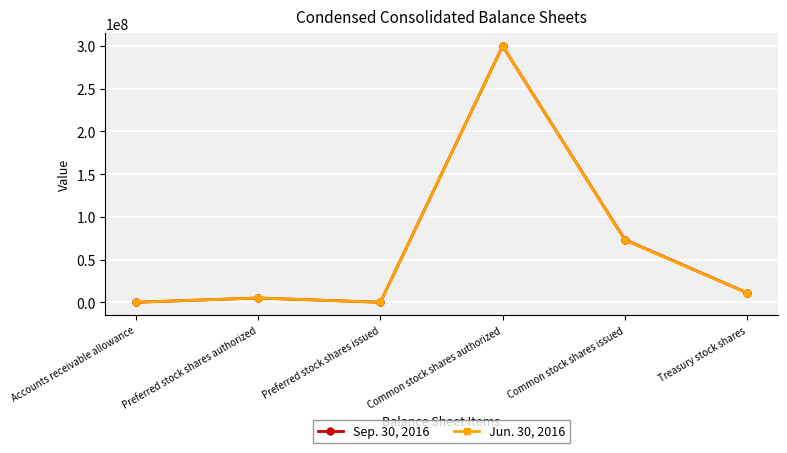

True or false: Jun. 30, 2016 has more than 1 points higher than both neighbors.

True